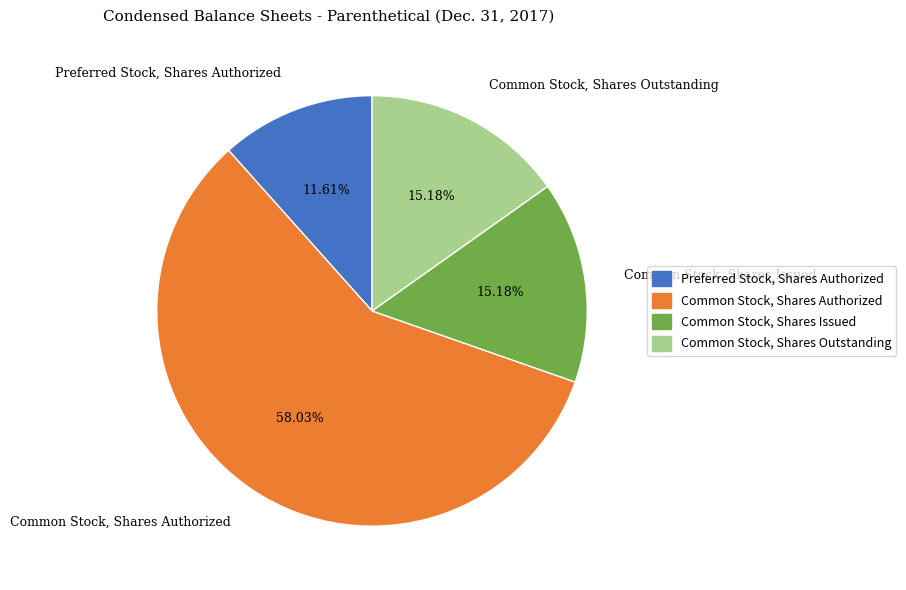

How many segments does this pie chart have?

4